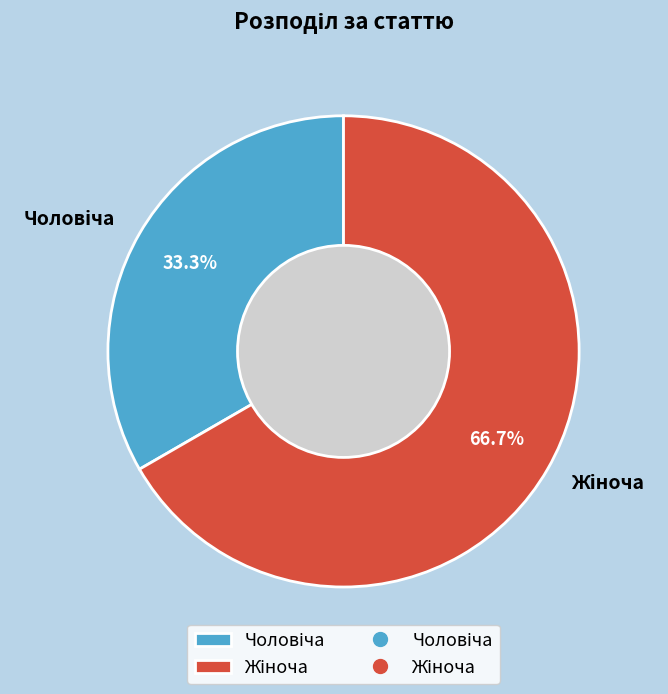

Is there any slice that represents more than half of the pie?

Yes